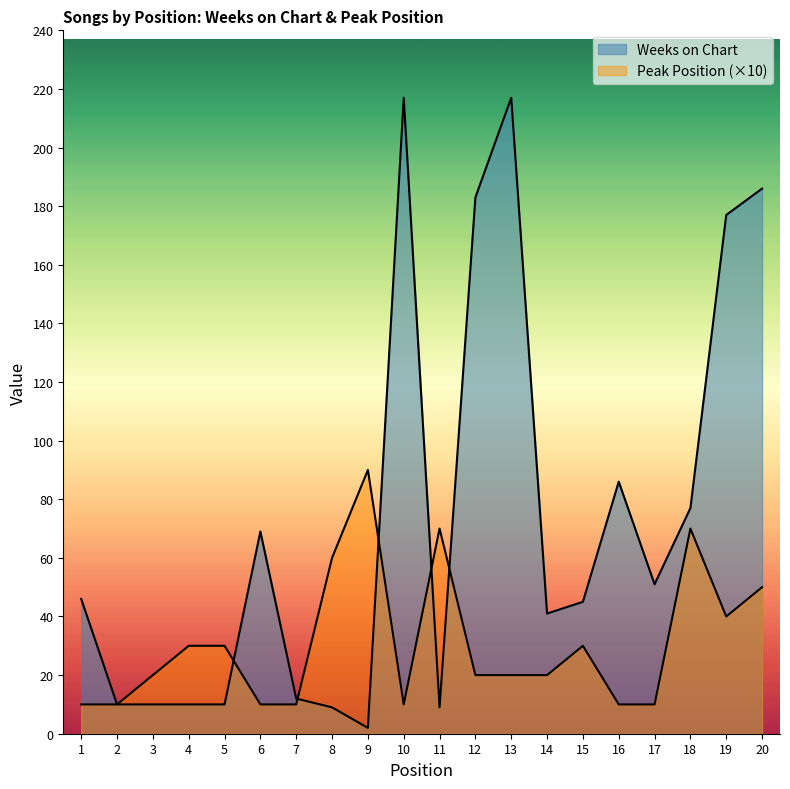

At how many categories does at least one series exceed 213?

2